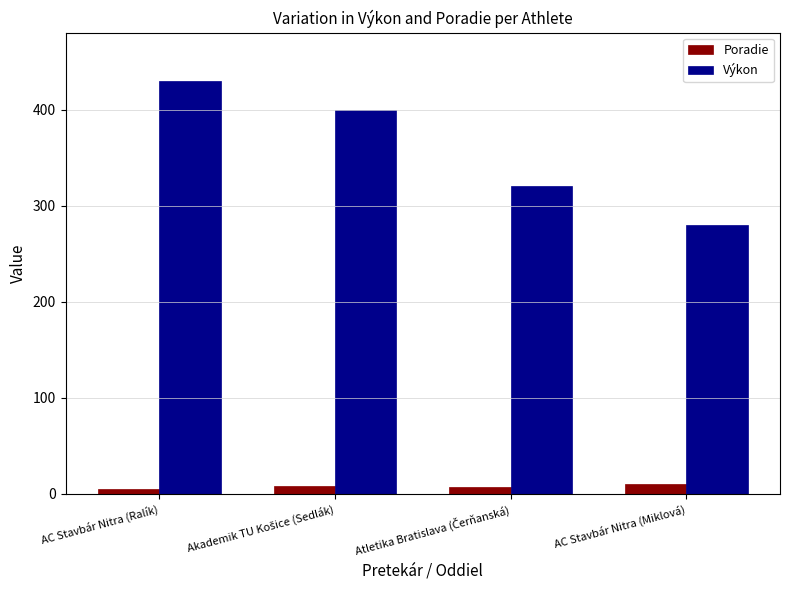

What is the difference between the maximum and minimum values in the Výkon series?

150